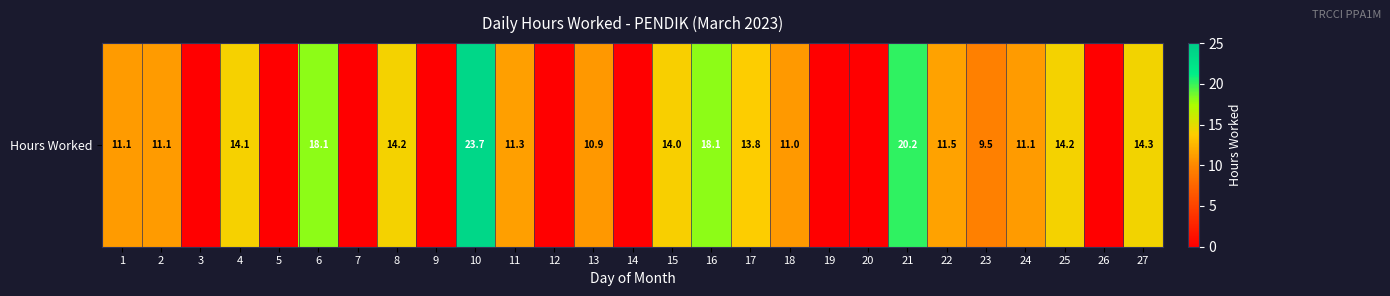

Reading left to right, transcribe all the data shown in this chart.

11.1	11.1	0.0	14.1	0.0	18.1	0.0	14.2	0.0	23.7	11.3	0.0	10.9	0.0	14.0	18.1	13.8	11.0	0.0	0.0	20.2	11.5	9.5	11.1	14.2	0.0	14.3